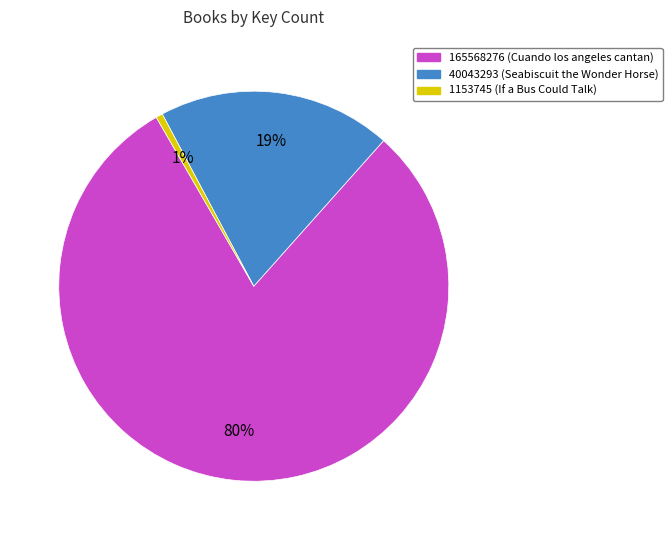

True or false: 1153745 accounts for 11% of the total.

False